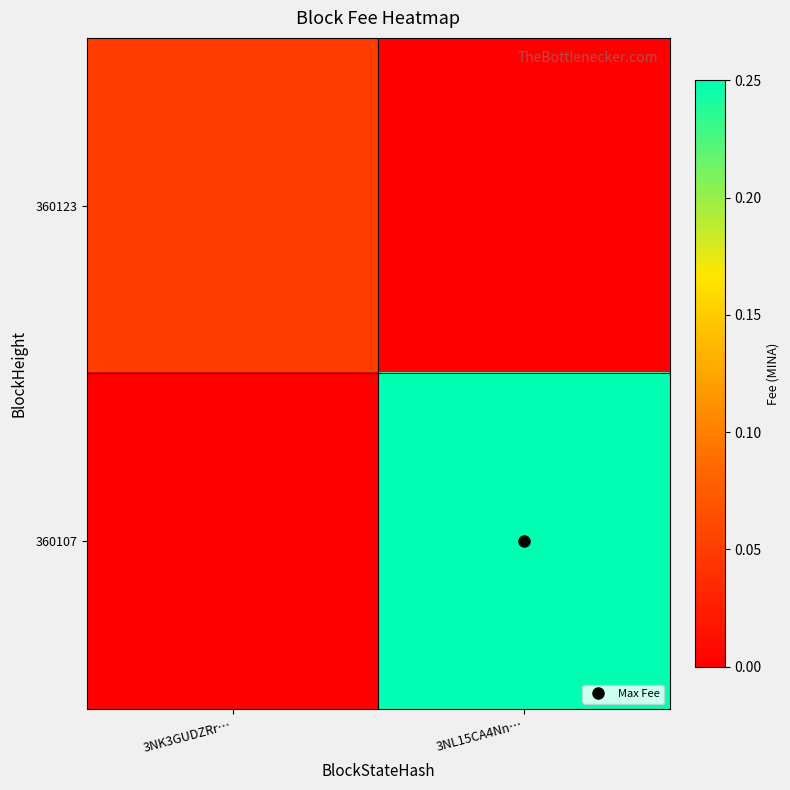

What is the maximum value shown in the chart?

0.2